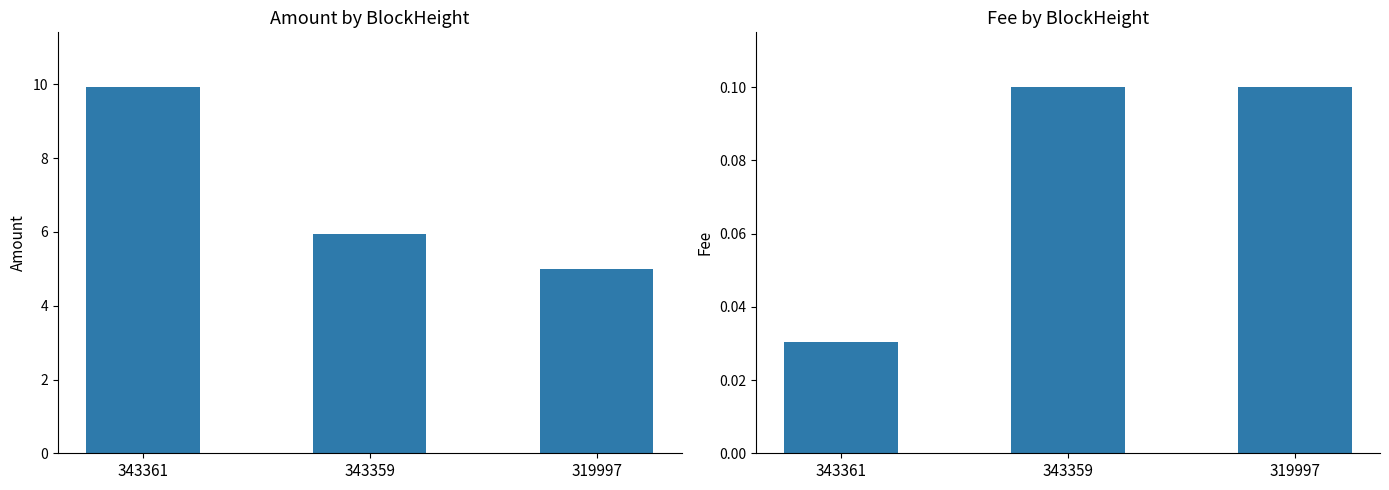

True or false: Fee has a value of 0.0 at 319997.

False